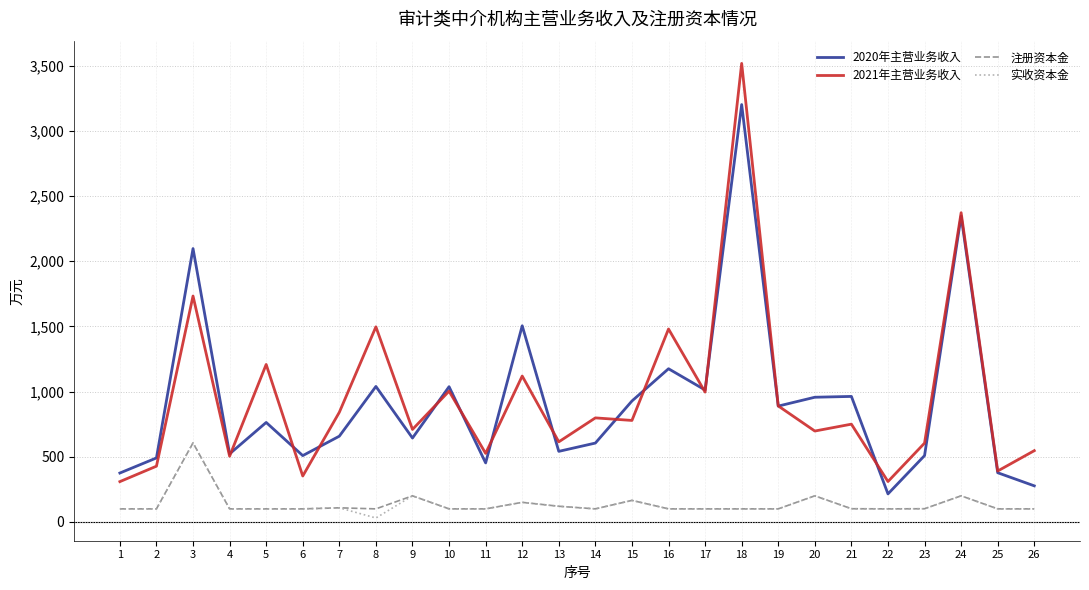

At which category is the sum across all series the highest?

18